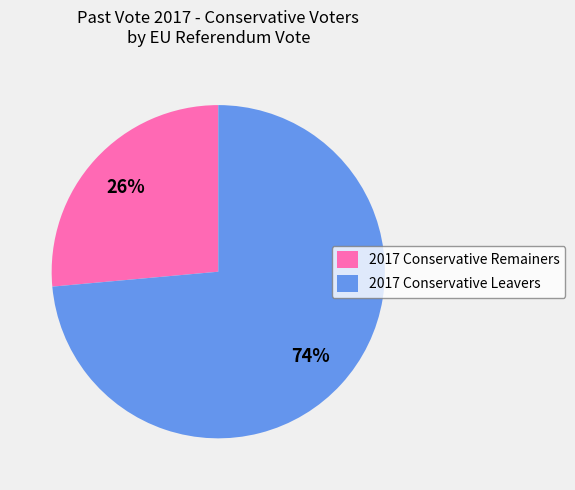

Is there any slice that represents more than half of the pie?

Yes